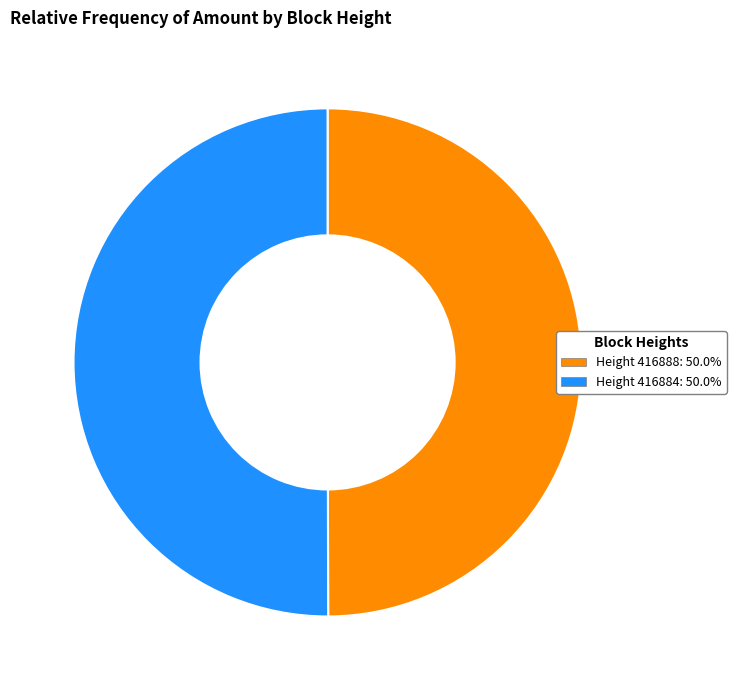

To the nearest percent, what is the average slice percentage?

50%